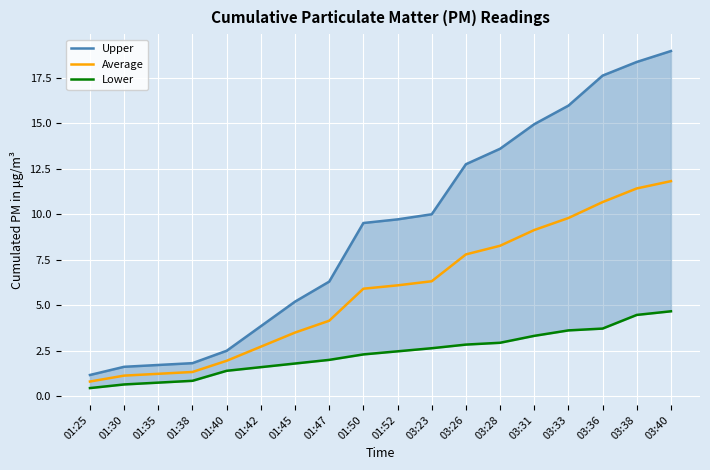

Between 01:50 and 03:31, which is larger?

03:31